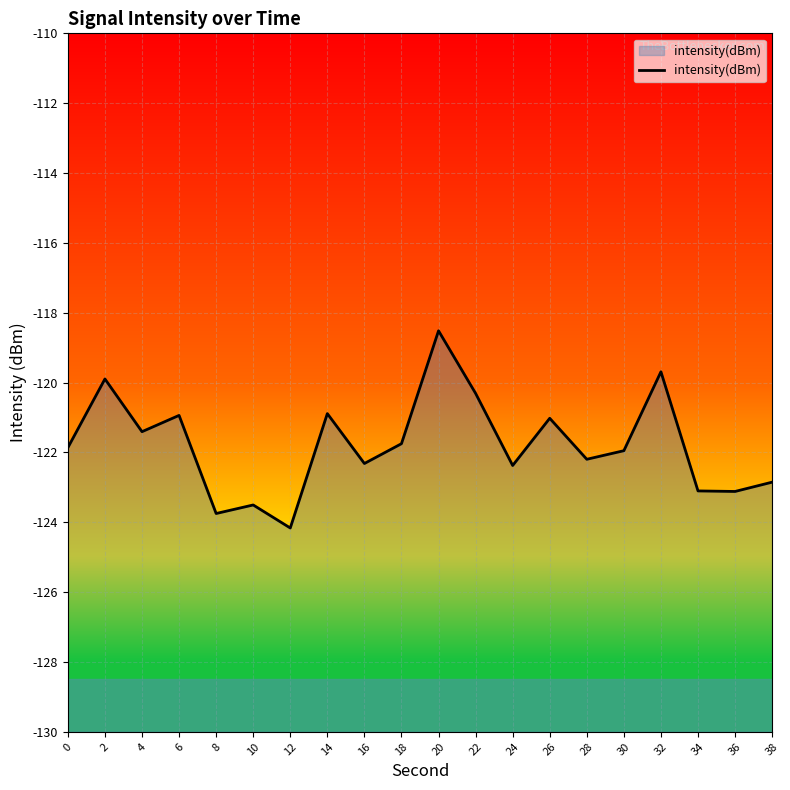

What is the greatest value displayed?

-118.5